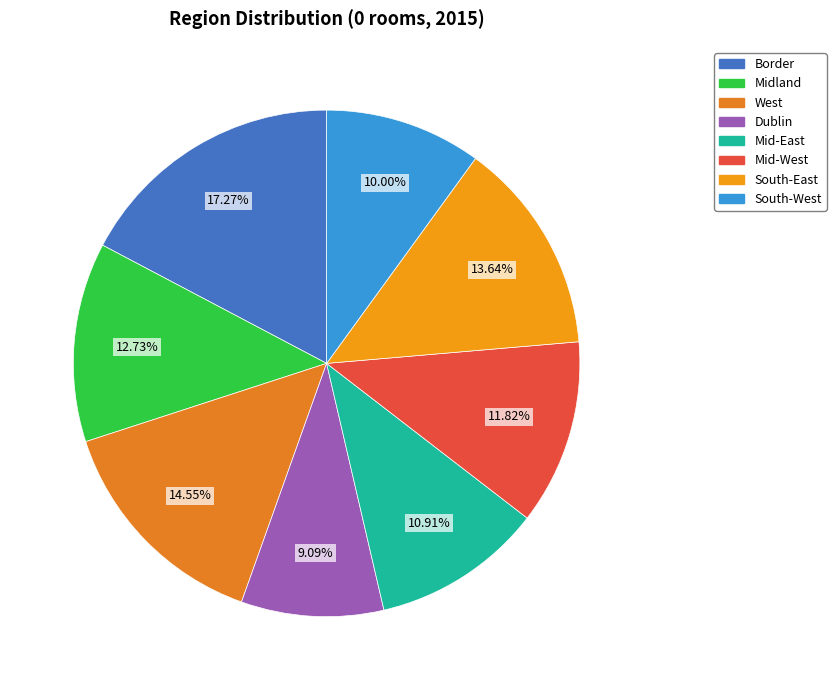

Rank the categories by value from lowest to highest.

Dublin, South-West, Mid-East, Mid-West, Midland, South-East, West, Border